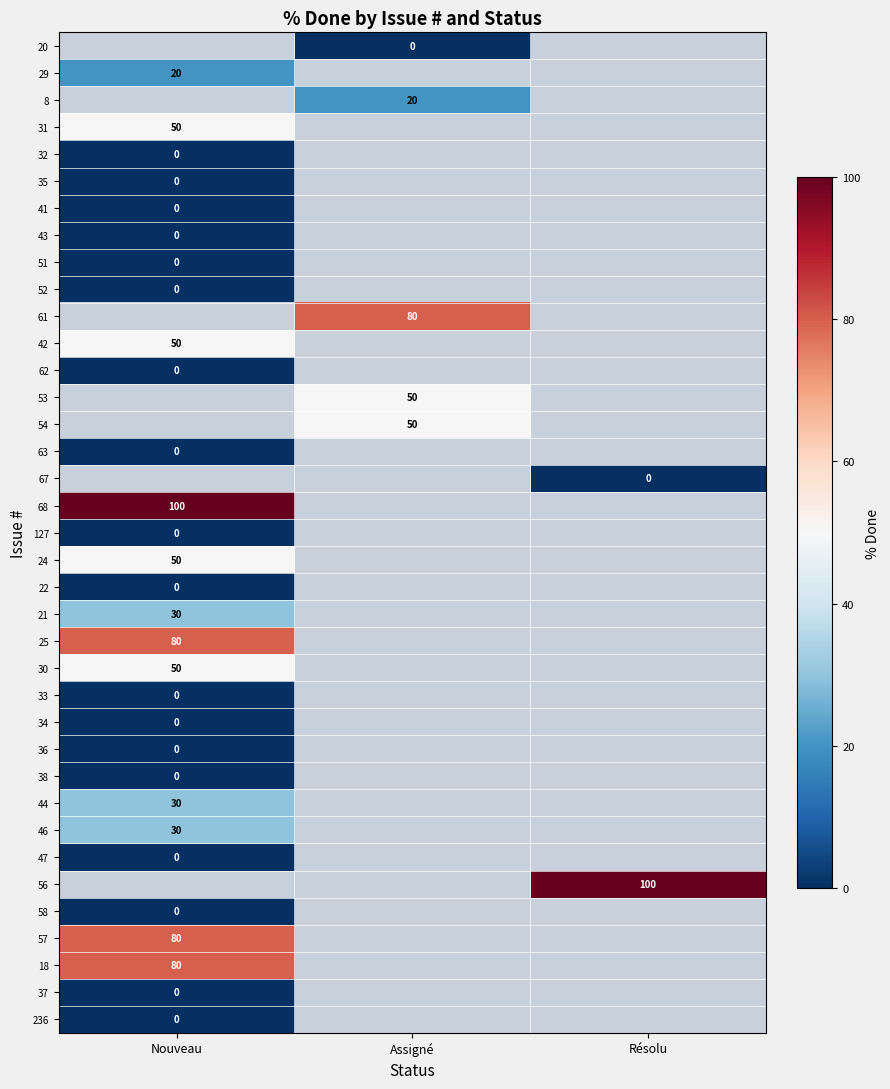

The 57 series shows 46 at Nouveau. True or false?

False